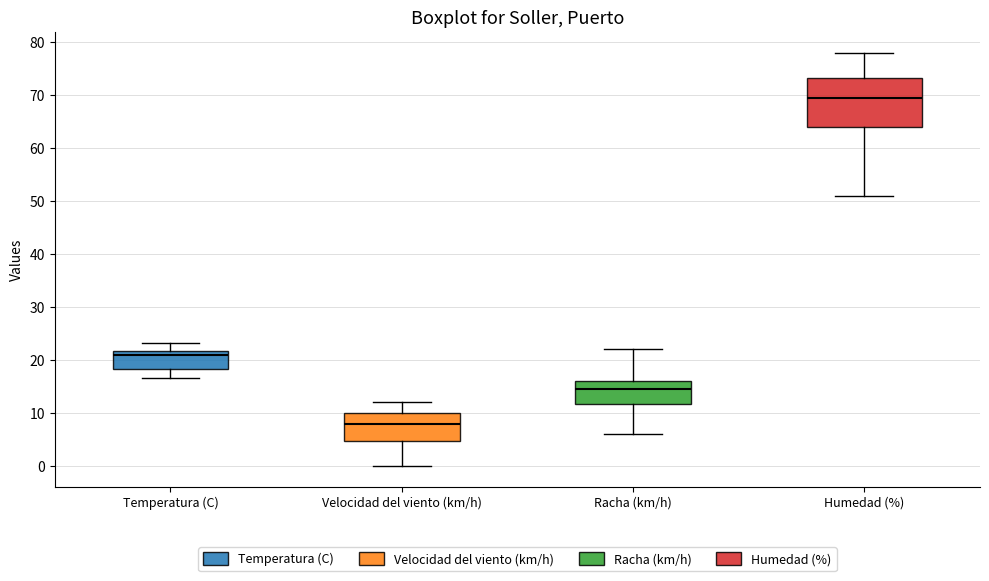

Where is the lower edge of the box for Velocidad del viento (km/h) on the y-axis? The values are not printed on the chart, so give them approximately, as read against the axis.

5